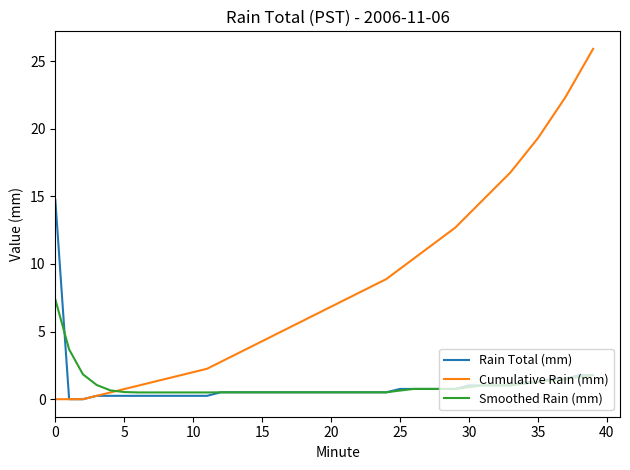

Rank the series by their maximum value, from lowest to highest.

Smoothed Rain (mm), Rain Total (mm), Cumulative Rain (mm)